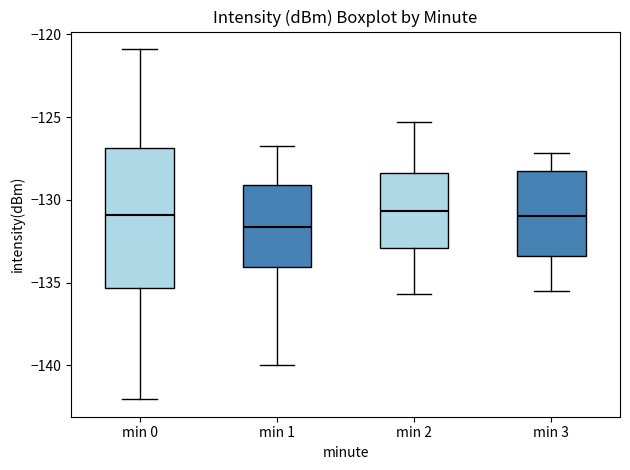

Reading left to right, read every box against the y-axis: the position of its median line, the range the box covers, and the ends of its whiskers. The values are not printed on the chart, so give them approximately, as read against the axis.

min 0: median -131.0, box -135.5 to -127.0, whiskers -142.0 to -121.0
min 1: median -131.5, box -134.0 to -129.0, whiskers -140.0 to -127.0
min 2: median -130.5, box -133.0 to -128.5, whiskers -135.5 to -125.5
min 3: median -131.0, box -133.5 to -128.5, whiskers -135.5 to -127.0